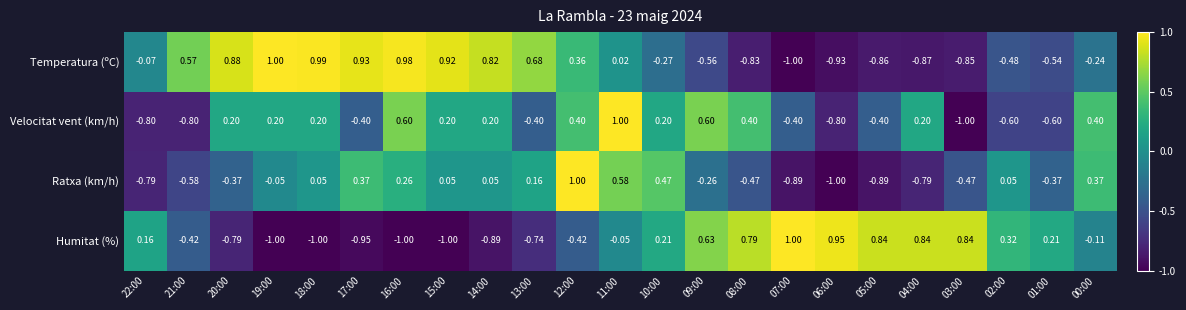

Between 21:00 and 15:00, which series saw the biggest shift?

Velocitat vent (km/h)